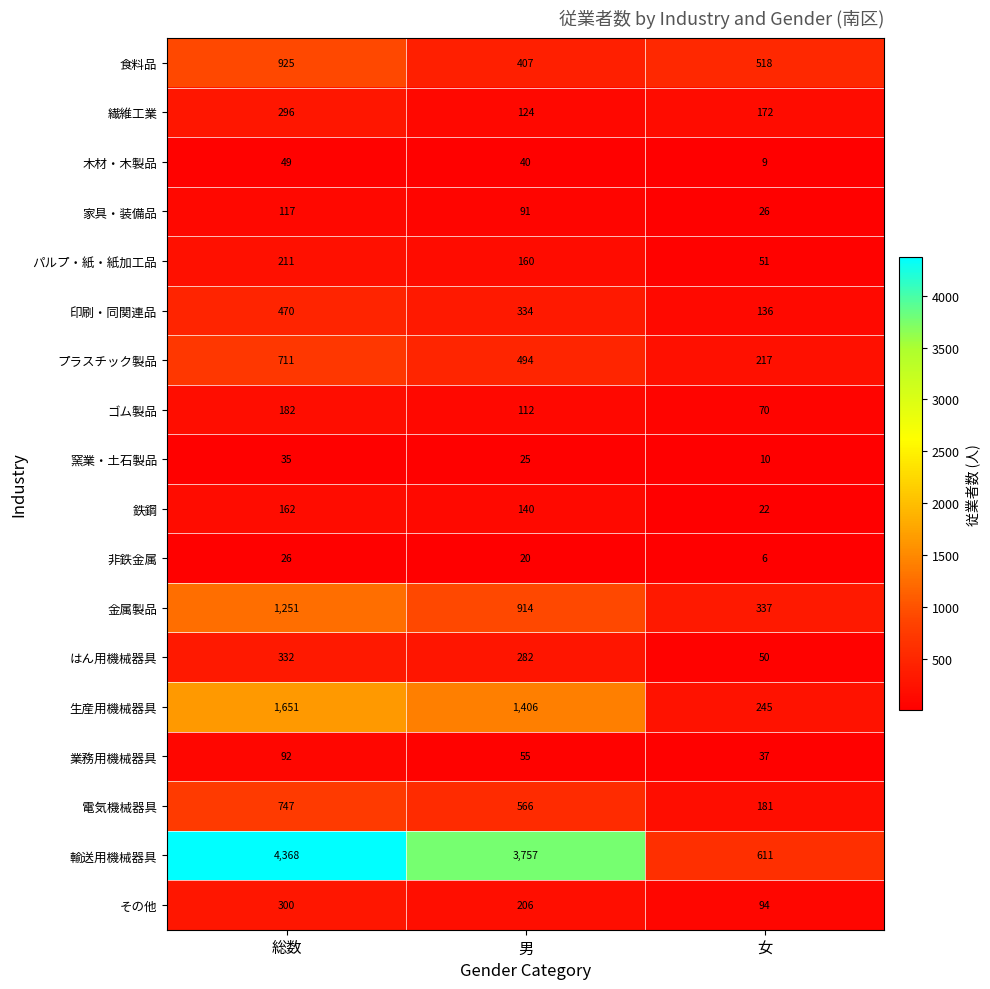

Count the number of data series in this chart.

18